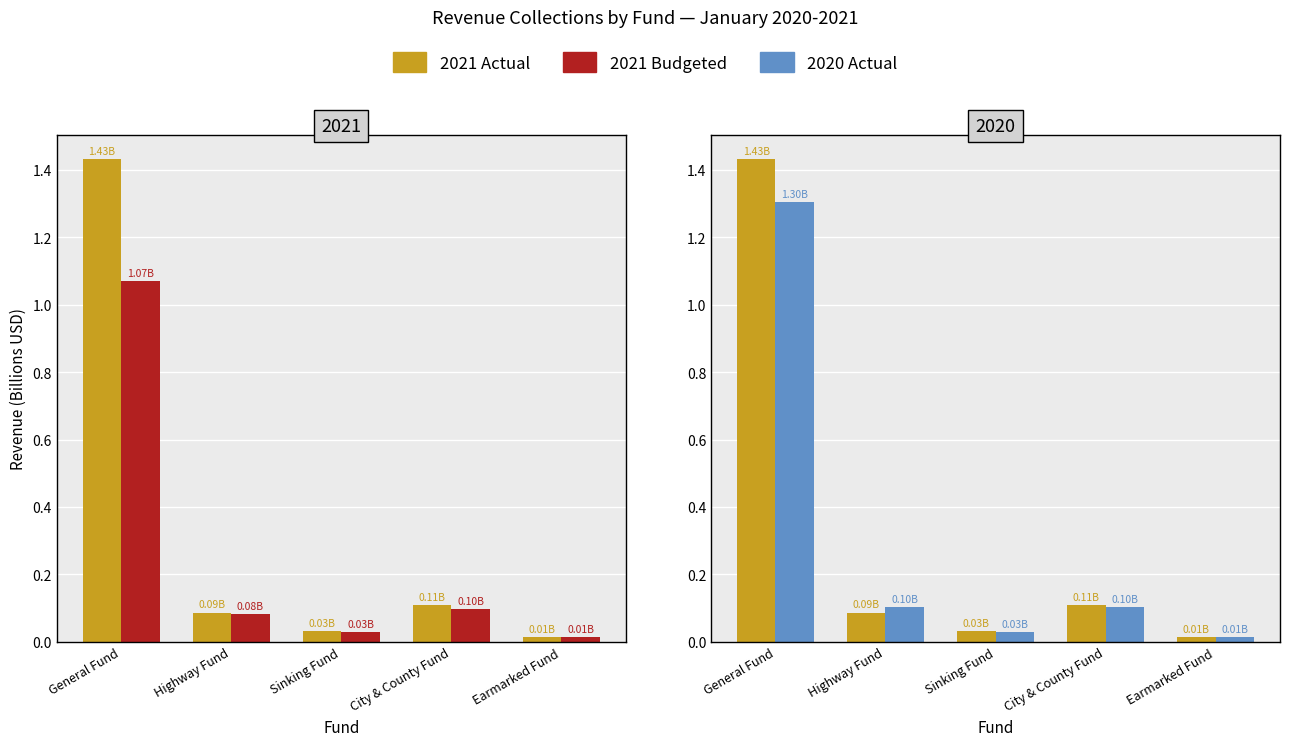

What is the difference between the second highest and second lowest values in the 2021 Actual series?

0.1